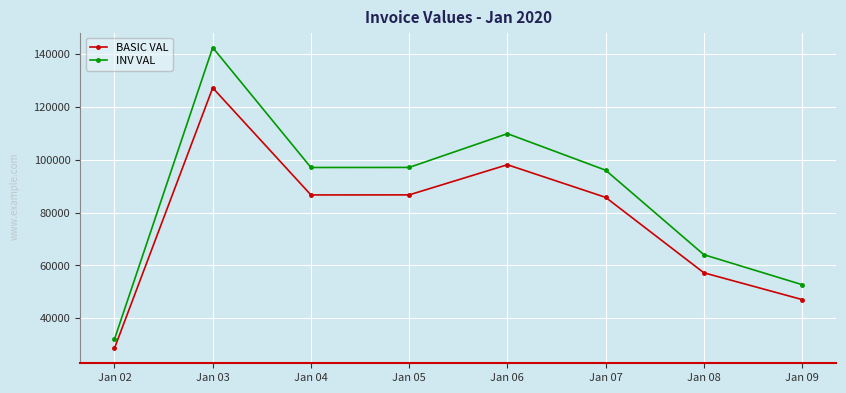

What are all the series names shown in the legend?

BASIC VAL, INV VAL